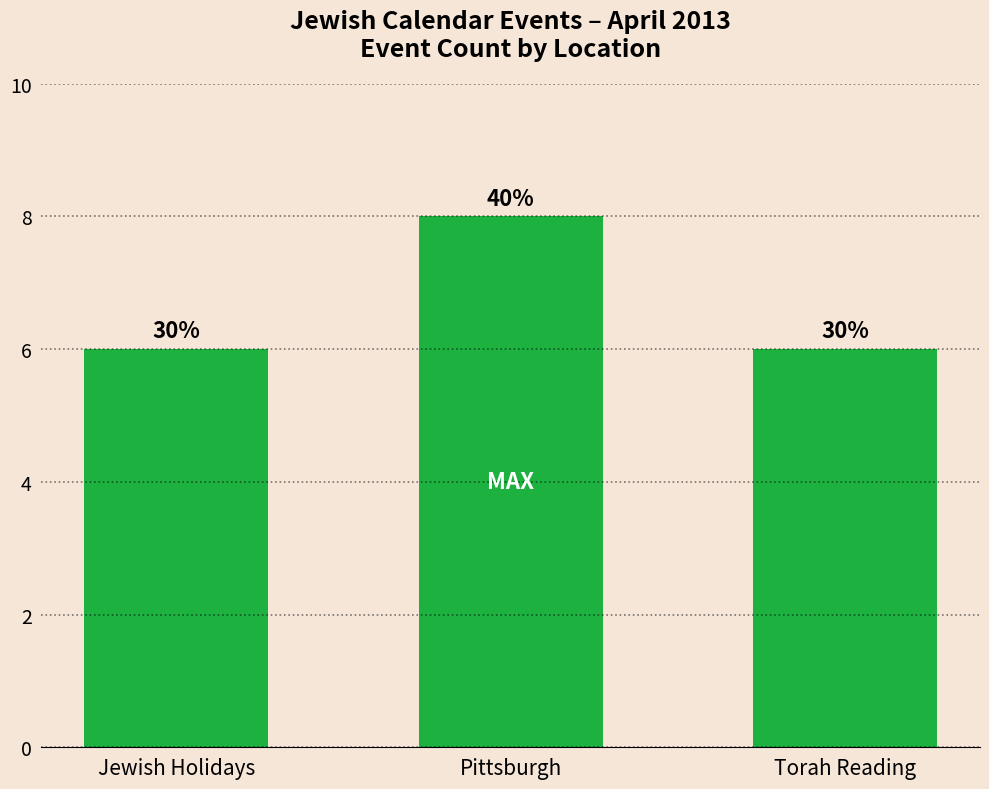

What is the sum of all values?

20